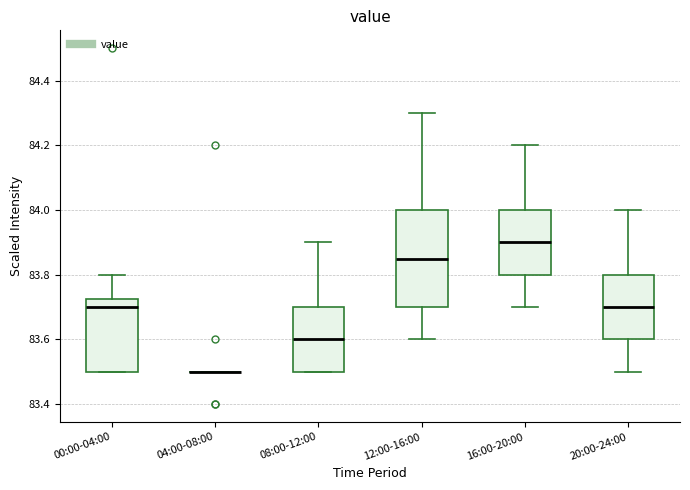

Reading left to right, transcribe this box plot: for each box, give where its median line is, the range the box spans, and where its two whiskers end, as read against the y-axis. The values are not printed on the chart, so give them approximately, as read against the axis.

00:00-04:00: median 83.70, box 83.50 to 83.72, whiskers 83.50 to 83.80
04:00-08:00: box collapsed to a line at 83.50, whiskers 83.50 to 83.50
08:00-12:00: median 83.60, box 83.50 to 83.70, whiskers 83.50 to 83.90
12:00-16:00: median 83.86, box 83.70 to 84.00, whiskers 83.60 to 84.30
16:00-20:00: median 83.90, box 83.80 to 84.00, whiskers 83.70 to 84.20
20:00-24:00: median 83.70, box 83.60 to 83.80, whiskers 83.50 to 84.00